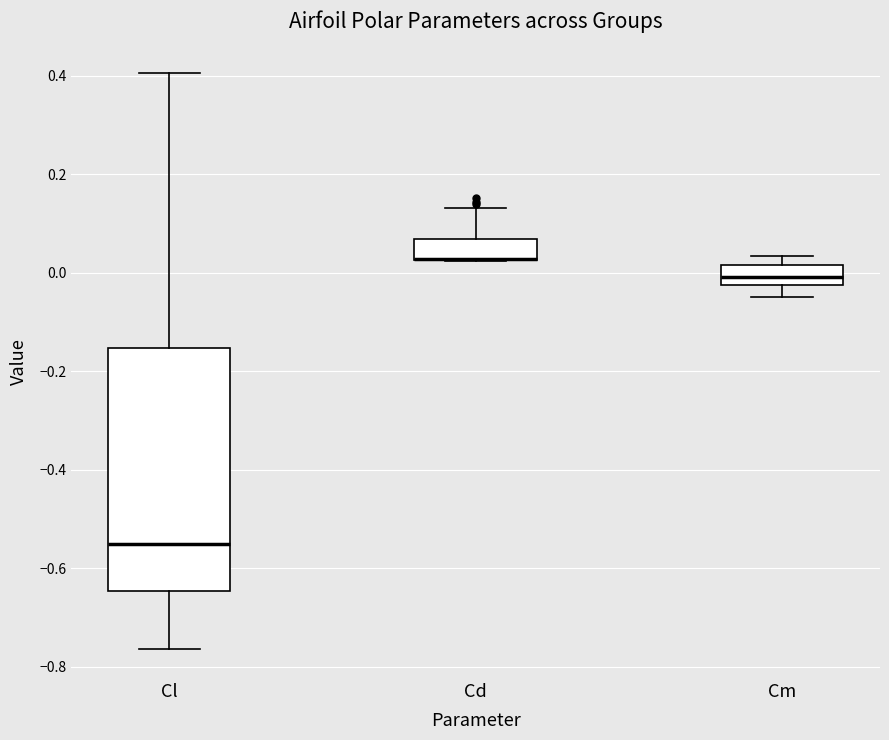

Reading left to right, transcribe this box plot: for each box, give where its median line is, the range the box spans, and where its two whiskers end, as read against the y-axis. The values are not printed on the chart, so give them approximately, as read against the axis.

Cl: median -0.54, box -0.64 to -0.16, whiskers -0.76 to 0.40
Cd: median 0.02 (drawn on the box's lower edge), box 0.02 to 0.06, whiskers 0.02 to 0.14
Cm: median 0.00, box -0.02 to 0.02, whiskers -0.04 to 0.04